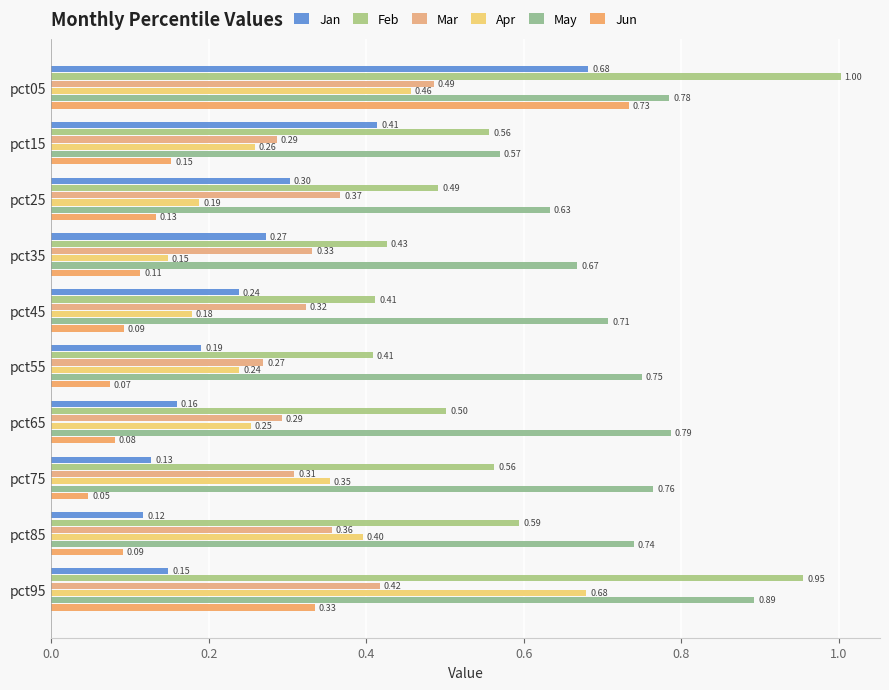

How many categories are shown in the chart?

10